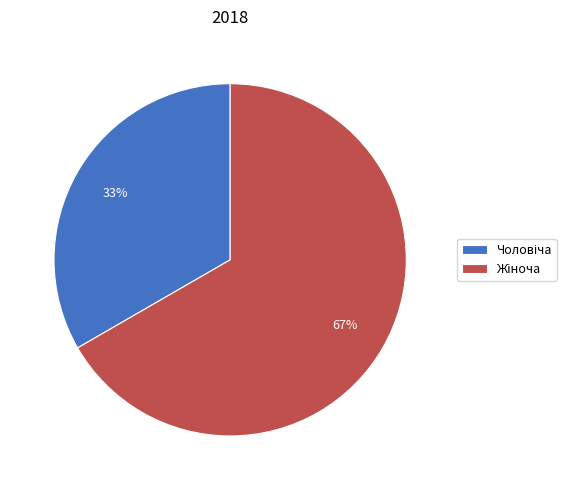

How many segments does this pie chart have?

2